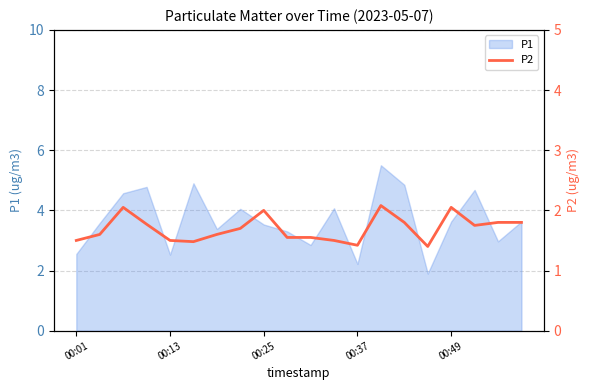

Is it true that P1 equals 2.5 at 00:01?

True